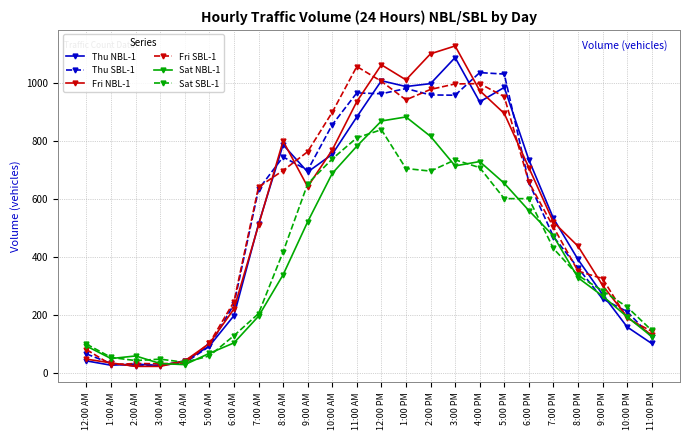

The value of Fri SBL-1 at 3:00 PM is 342. True or false?

False